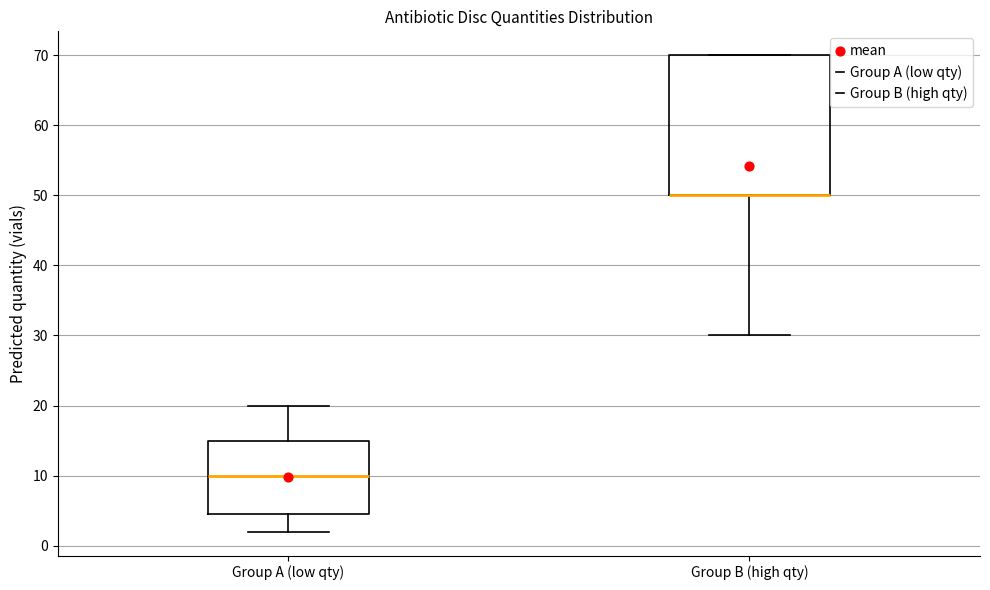

Where is the upper edge of the box for Group A (low qty) on the y-axis? The values are not printed on the chart, so give them approximately, as read against the axis.

15